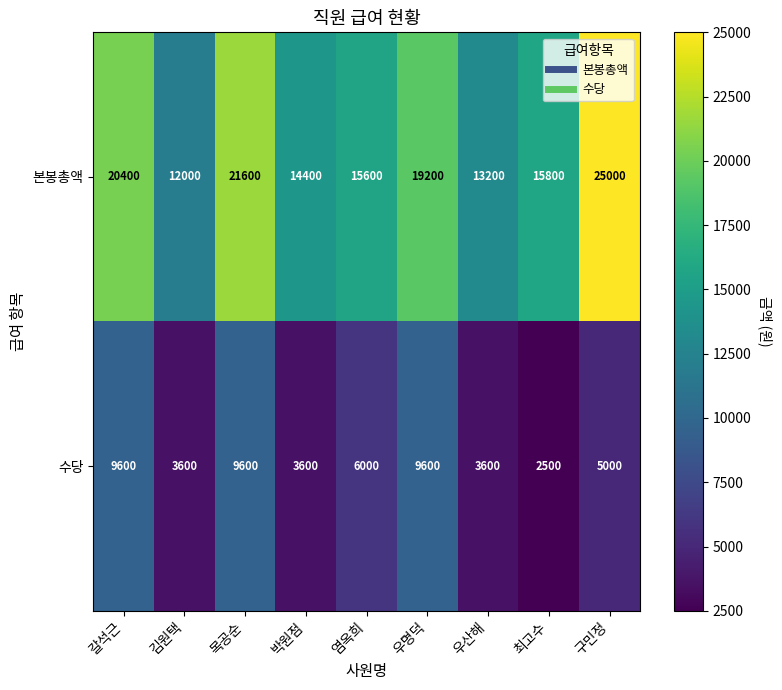

List the series in order of their peak value, lowest first.

수당, 본봉총액